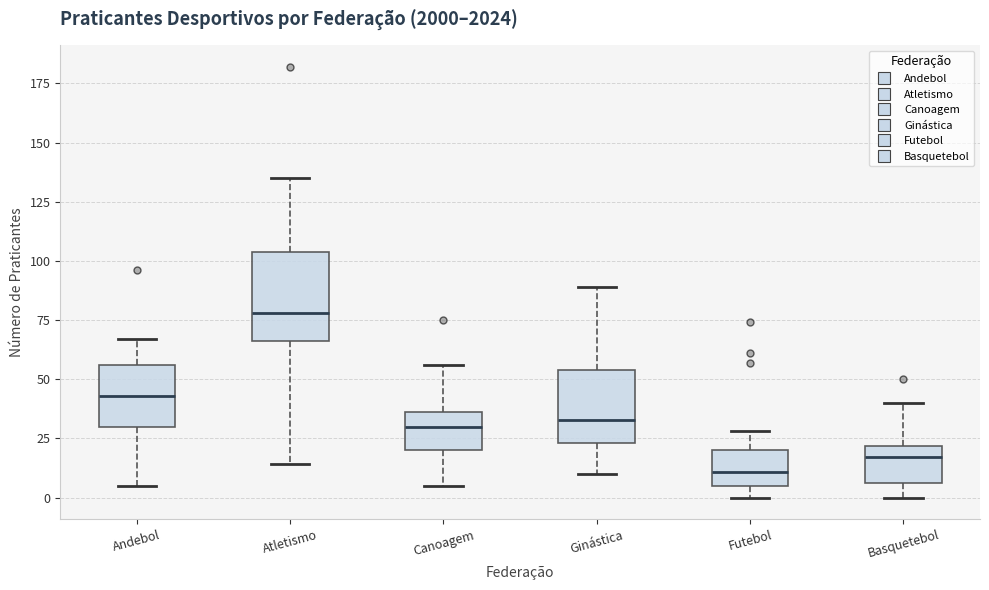

Comparing the boxes themselves (not the whiskers), which one is the tallest?

Atletismo